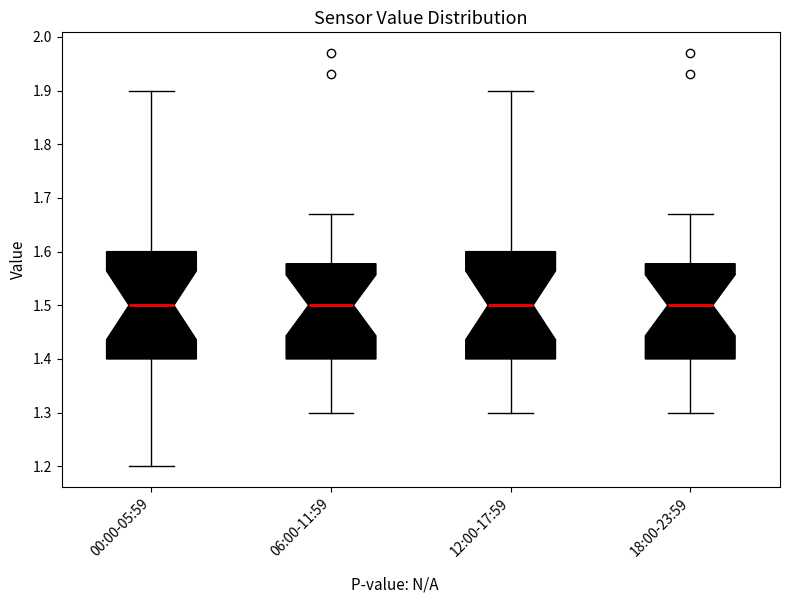

Reading left to right, transcribe this box plot: for each box, give where its median line is, the range the box spans, and where its two whiskers end, as read against the y-axis. The values are not printed on the chart, so give them approximately, as read against the axis.

00:00-05:59: median 1.50, box 1.40 to 1.60, whiskers 1.20 to 1.90
06:00-11:59: median 1.50, box 1.40 to 1.58, whiskers 1.30 to 1.67
12:00-17:59: median 1.50, box 1.40 to 1.60, whiskers 1.30 to 1.90
18:00-23:59: median 1.50, box 1.40 to 1.58, whiskers 1.30 to 1.67